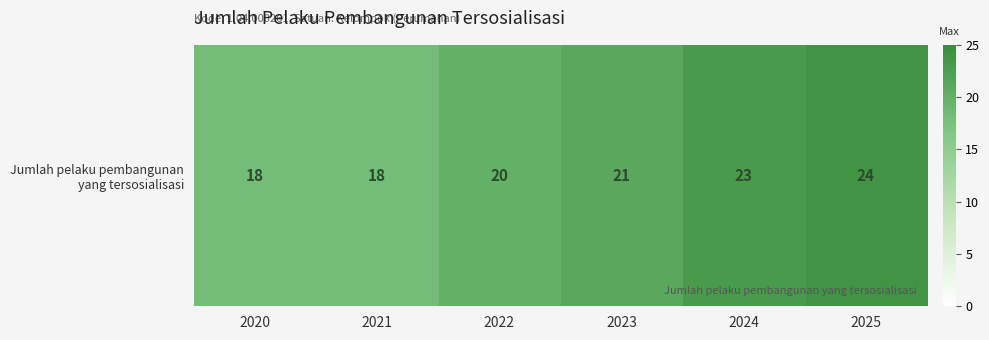

Reading left to right, extract all data points from this chart.

2020=18	2021=18	2022=20	2023=21	2024=23	2025=24